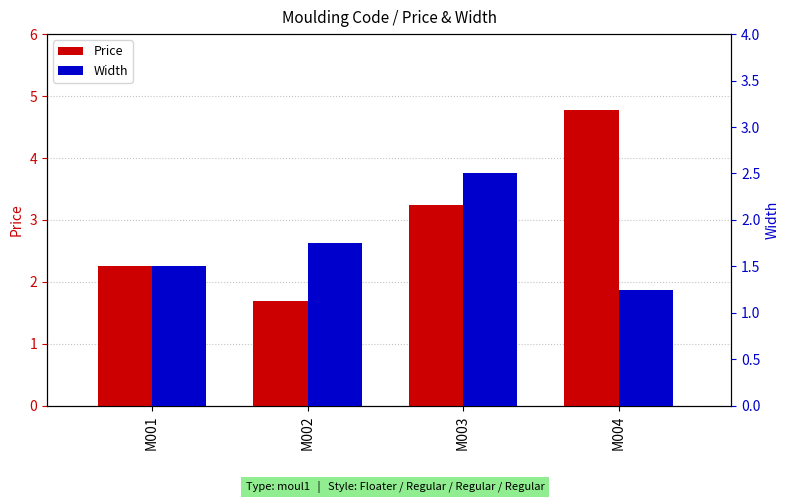

What is the value of the Price bar at the 4th from the left?

4.8